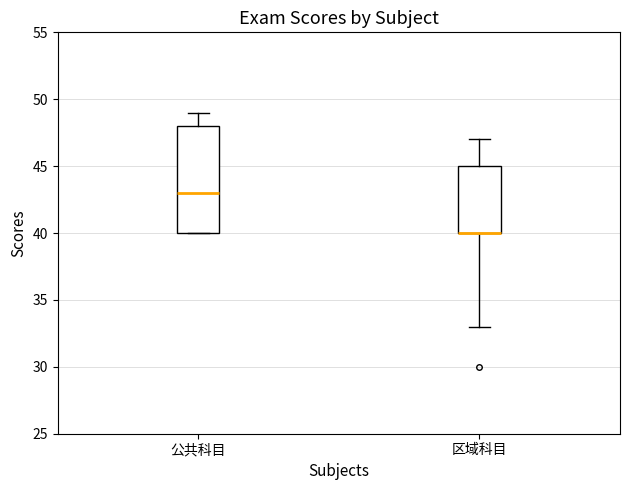

Comparing the boxes themselves (not the whiskers), which one is the tallest?

公共科目